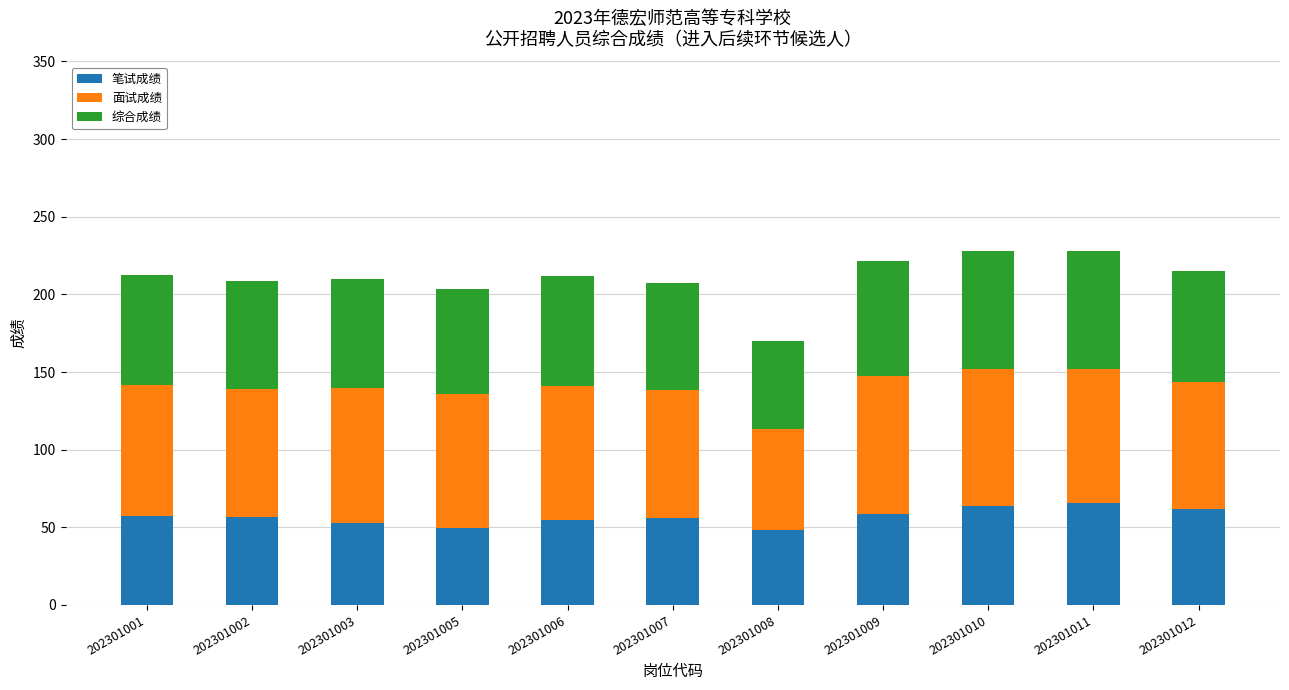

What is the minimum value for 笔试成绩?

48.5